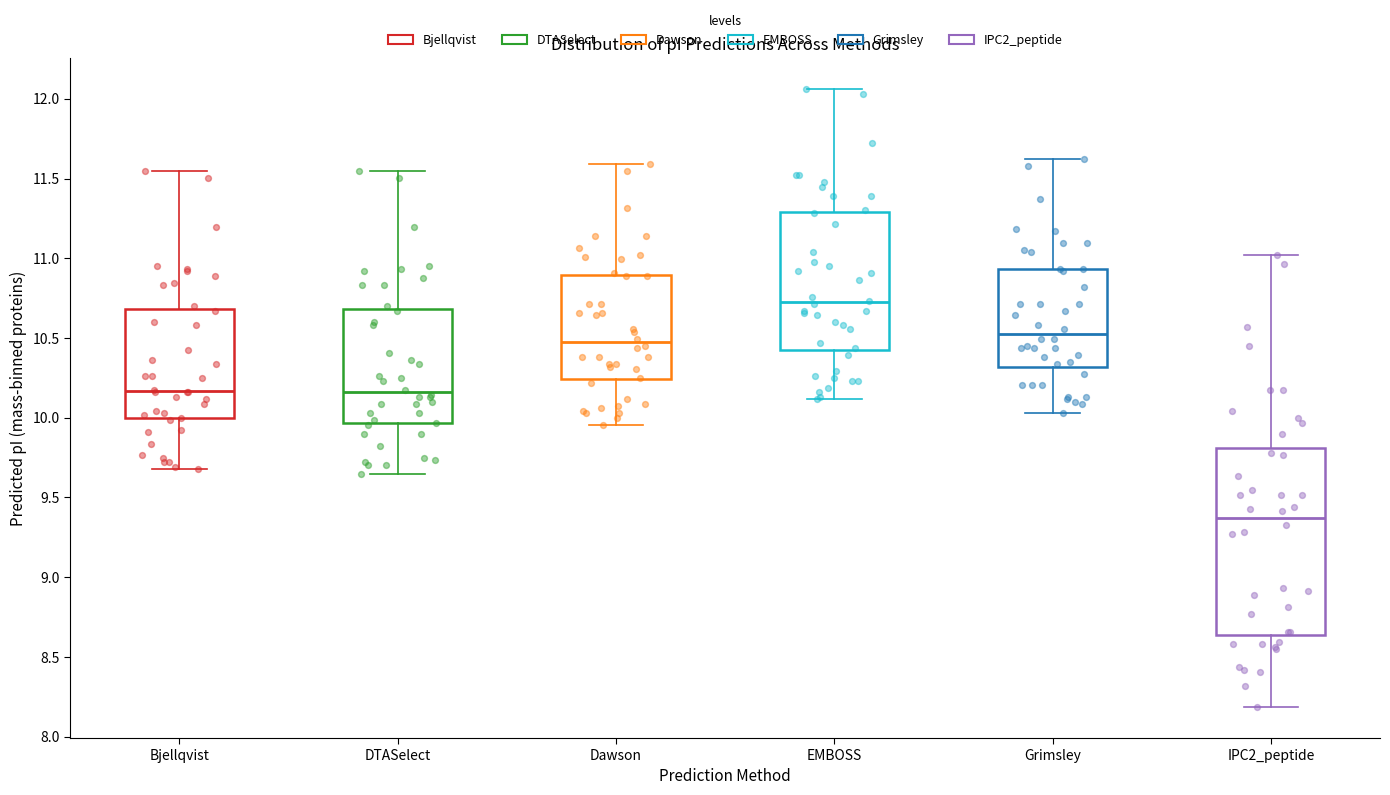

Which box's median line is the lowest?

IPC2_peptide